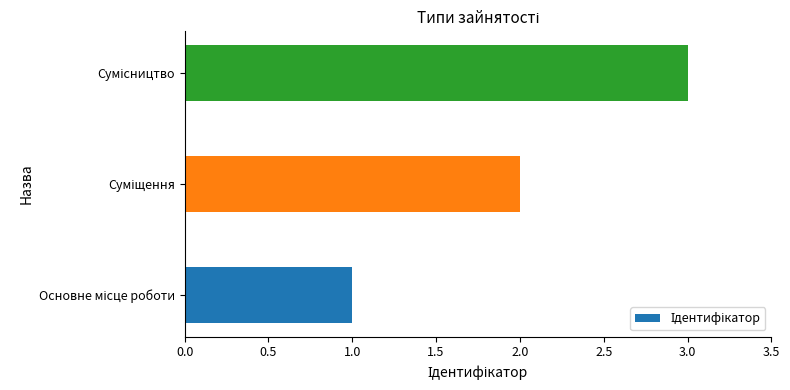

Count the number of categories in the chart.

3